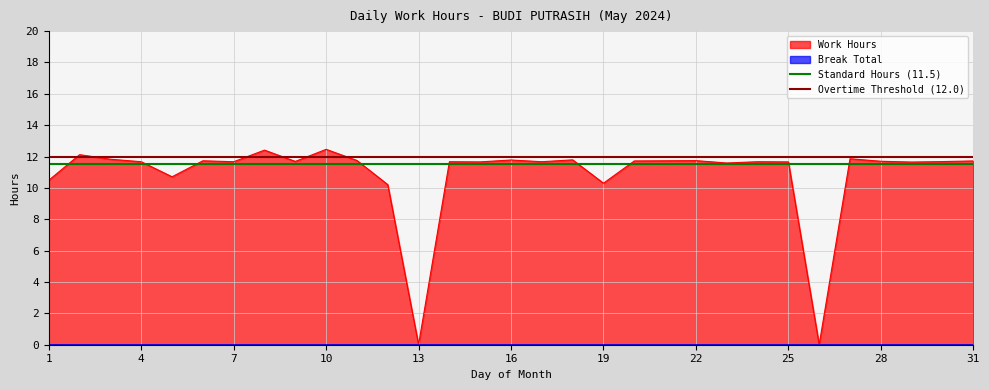

The Work Hours series shows 11.7 at 22. True or false?

True